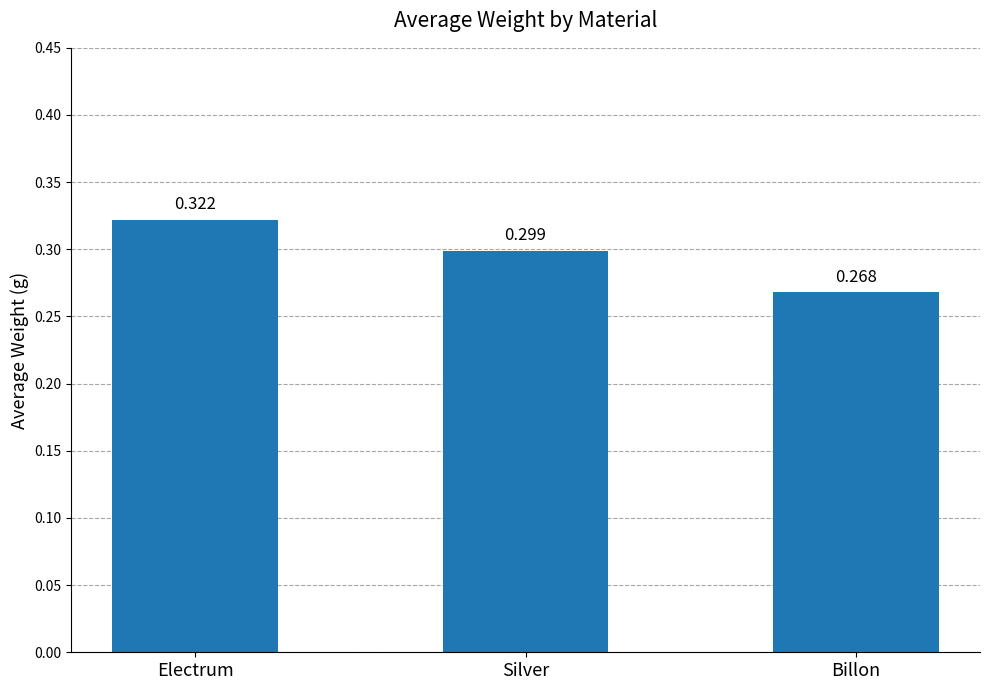

Between Electrum and Silver, which is larger?

Electrum